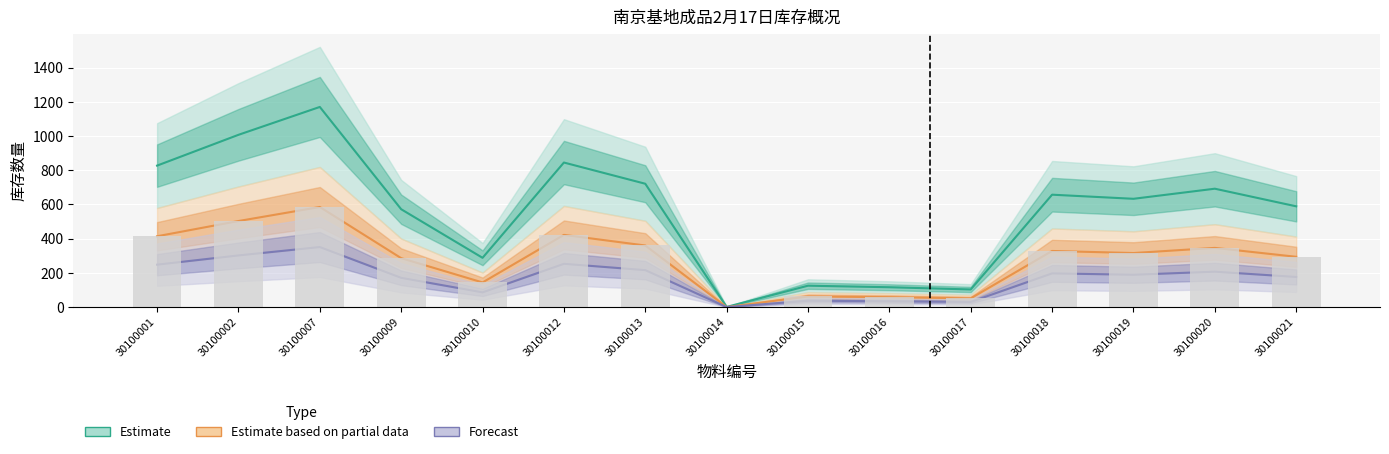

Rank the series by their average value, from lowest to highest.

Forecast, Estimate based on partial data, Estimate